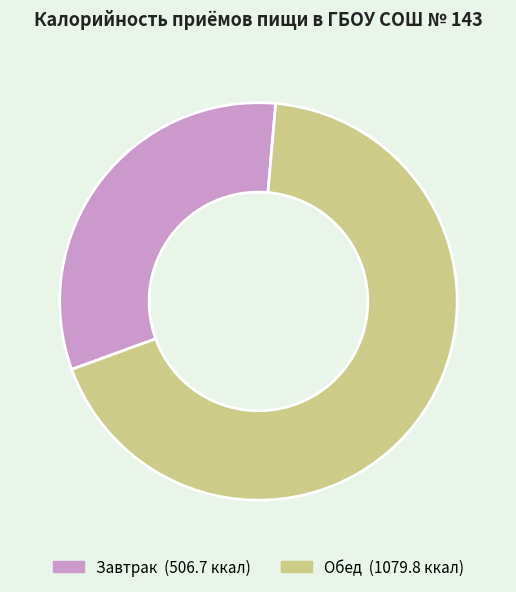

Is there a majority slice in this chart?

Yes